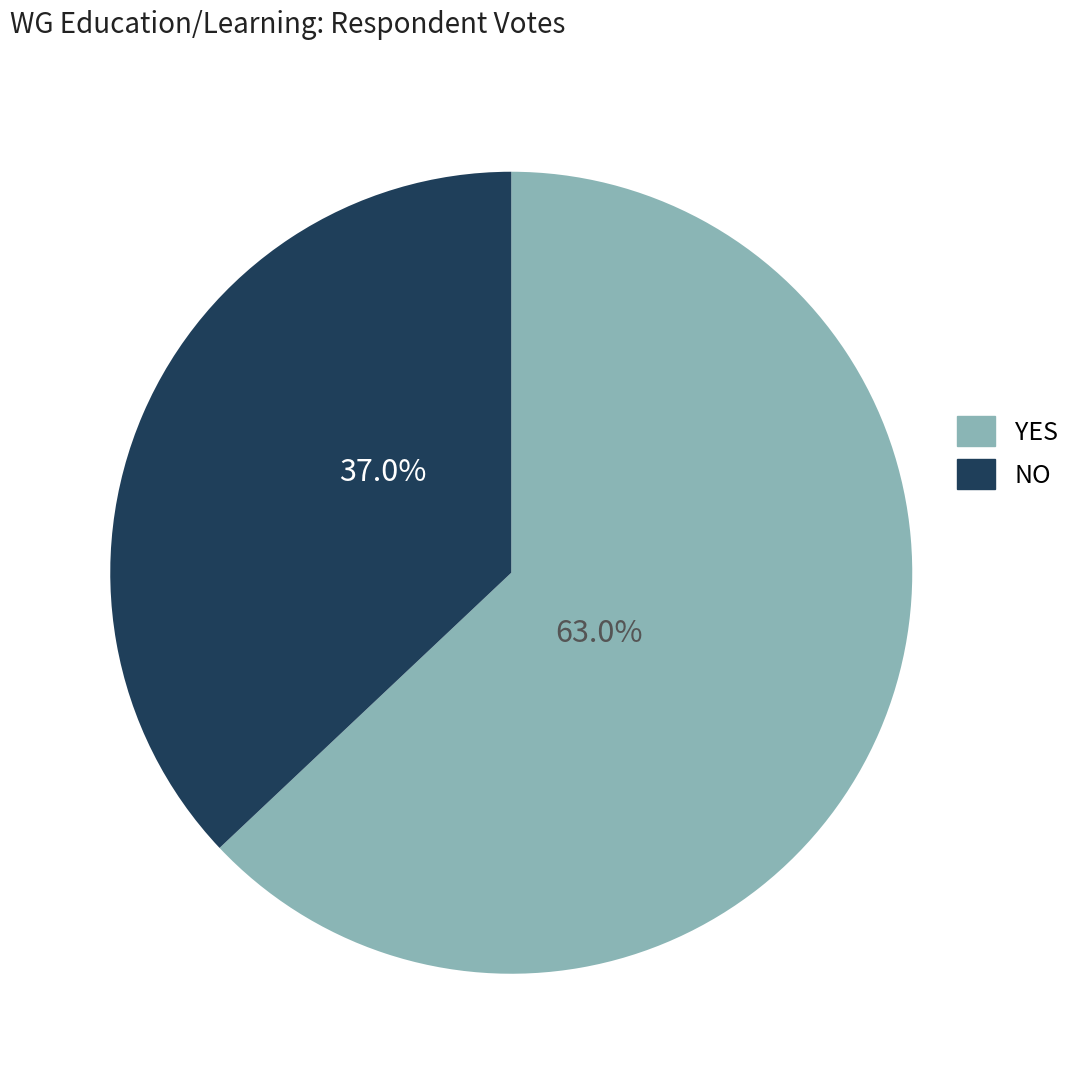

Do NO and YES together represent more than half of the pie?

Yes